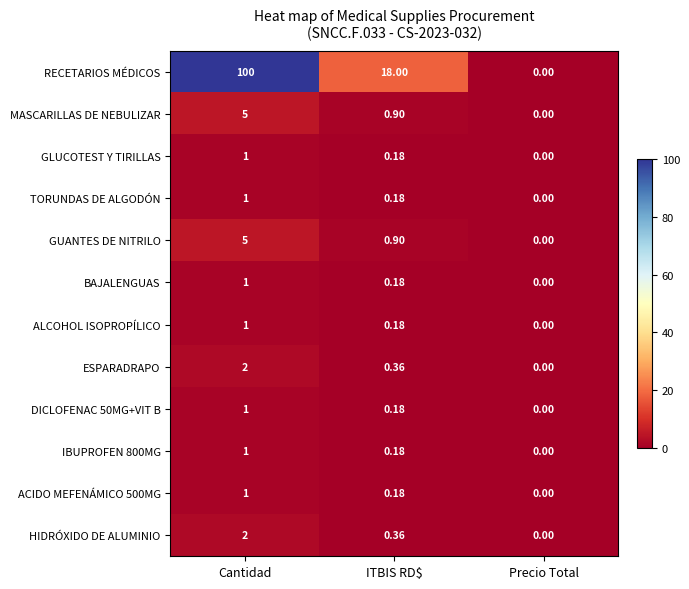

Where is DICLOFENAC 50MG+VIT B nearest to the value 0?

Precio Total